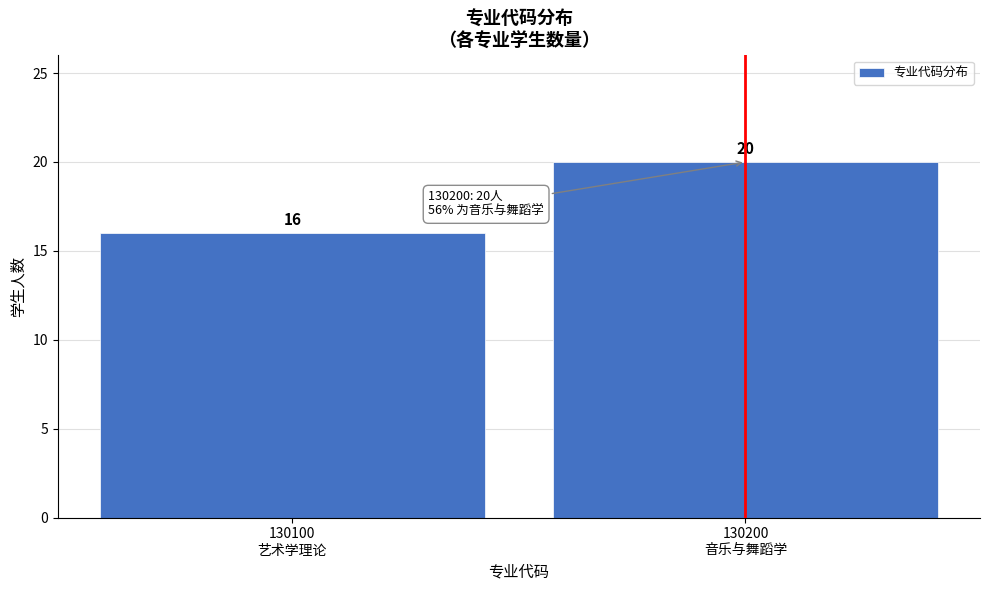

Reading right to left, list all the values displayed in this chart.

20	16